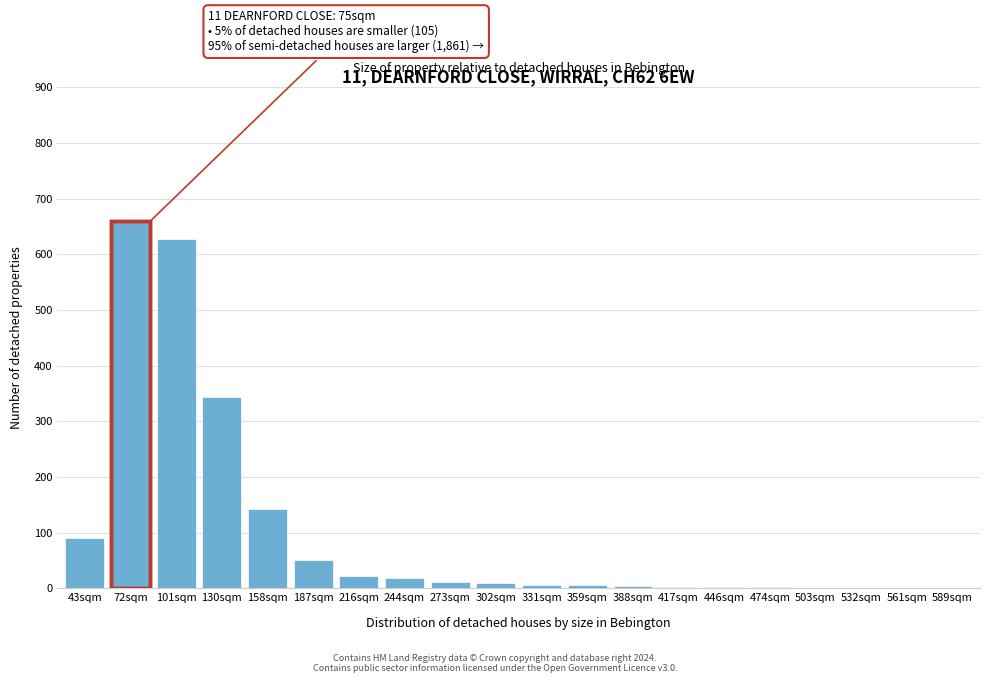

What is the sum of all values?

2000